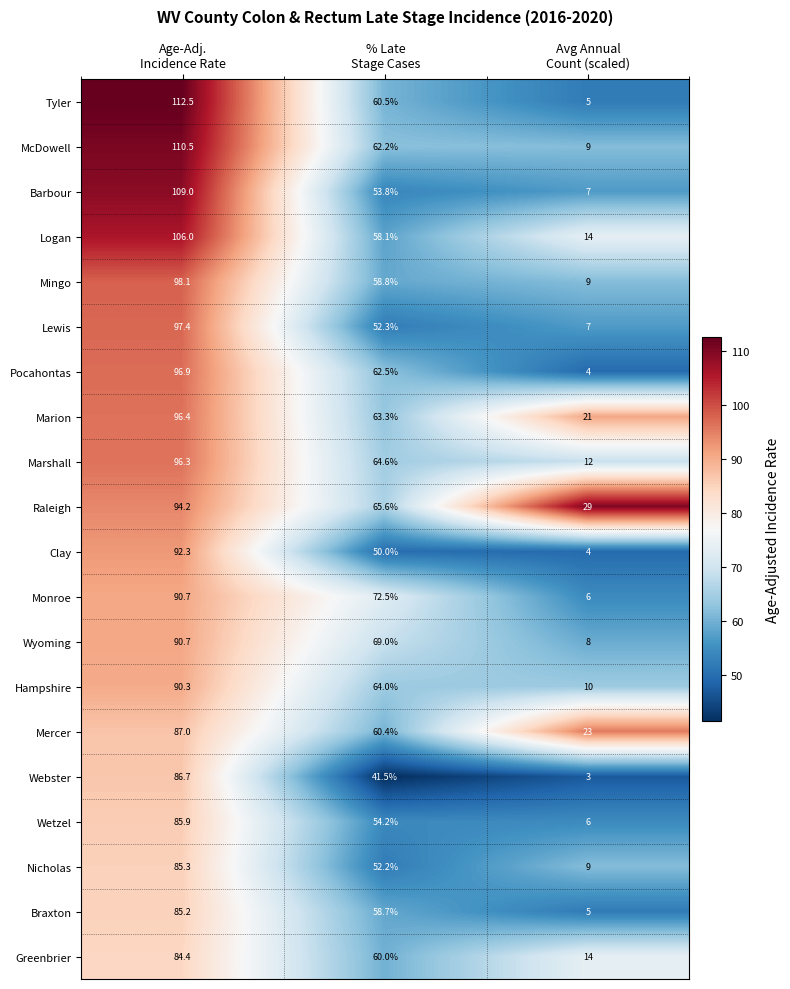

Which series has the largest total across all categories?

Raleigh